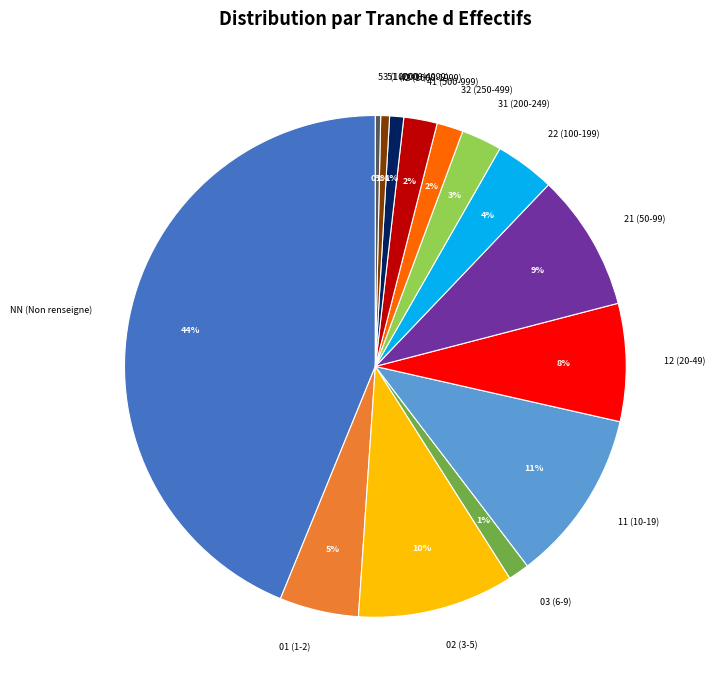

How many slices are in this pie chart?

14